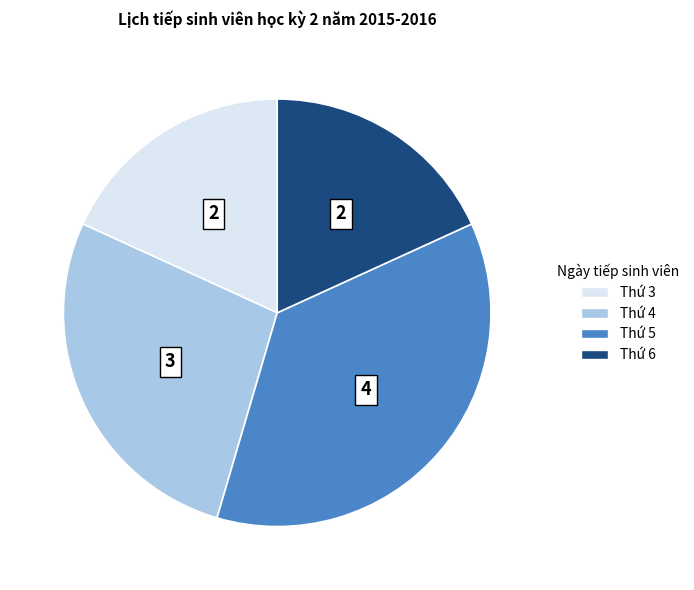

Do Thứ 6 and Thứ 5 together represent more than half of the pie?

Yes